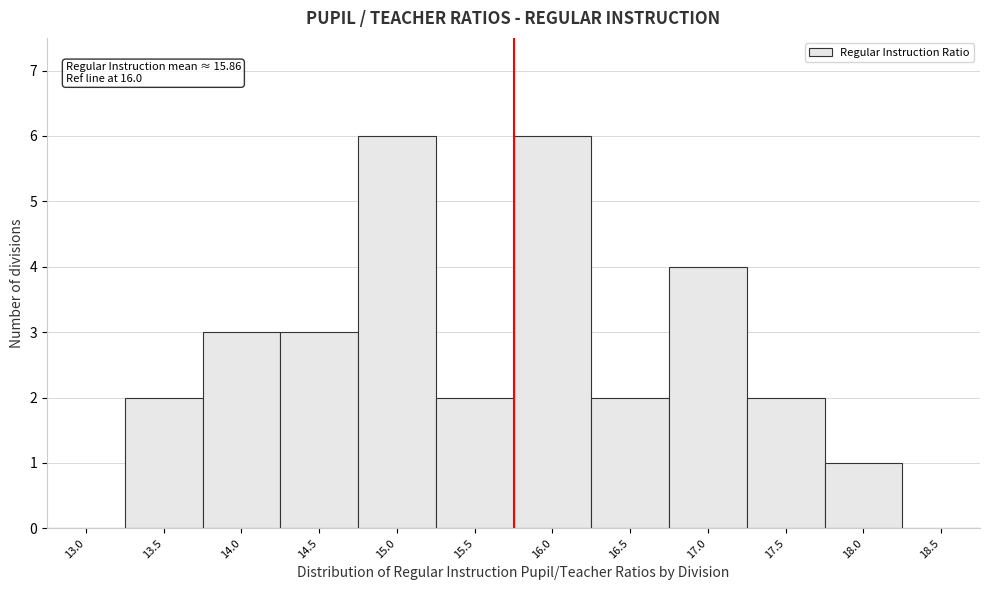

Reading left to right, transcribe all the data shown in this chart.

13.0=0	13.5=2	14.0=3	14.5=3	15.0=6	15.5=2	16.0=6	16.5=2	17.0=4	17.5=2	18.0=1	18.5=0